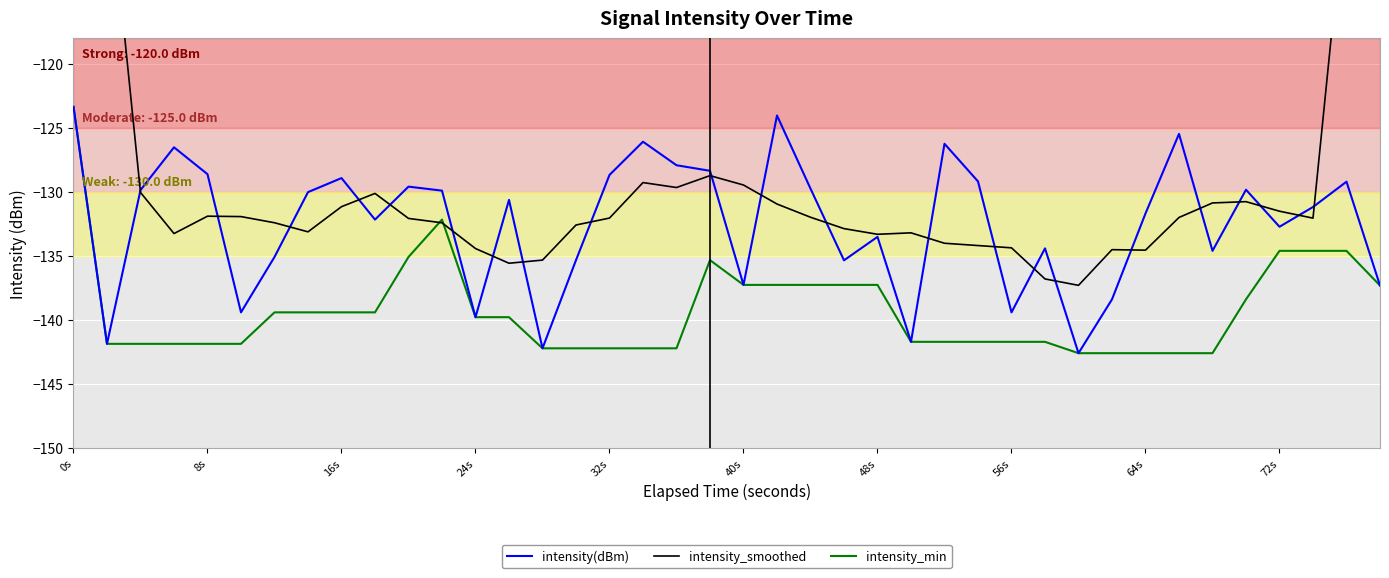

Where does the intensity_min series first go above -139?

0s